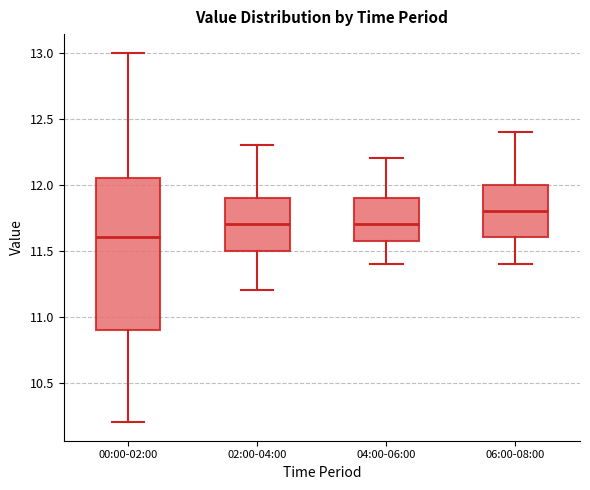

Where is the upper edge of the box for 00:00-02:00 on the y-axis? The values are not printed on the chart, so give them approximately, as read against the axis.

12.05